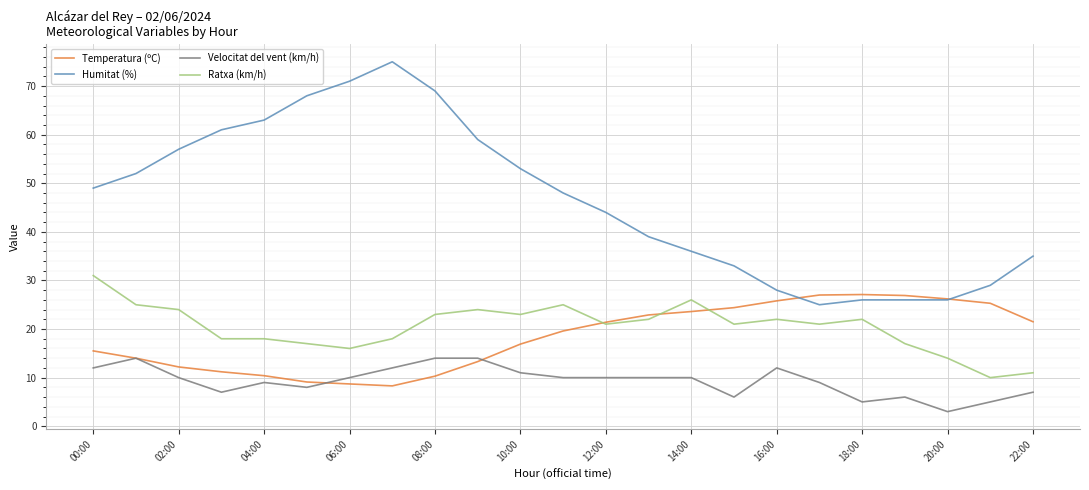

Rank the series by their maximum value, from lowest to highest.

Velocitat del vent (km/h), Temperatura (ºC), Ratxa (km/h), Humitat (%)